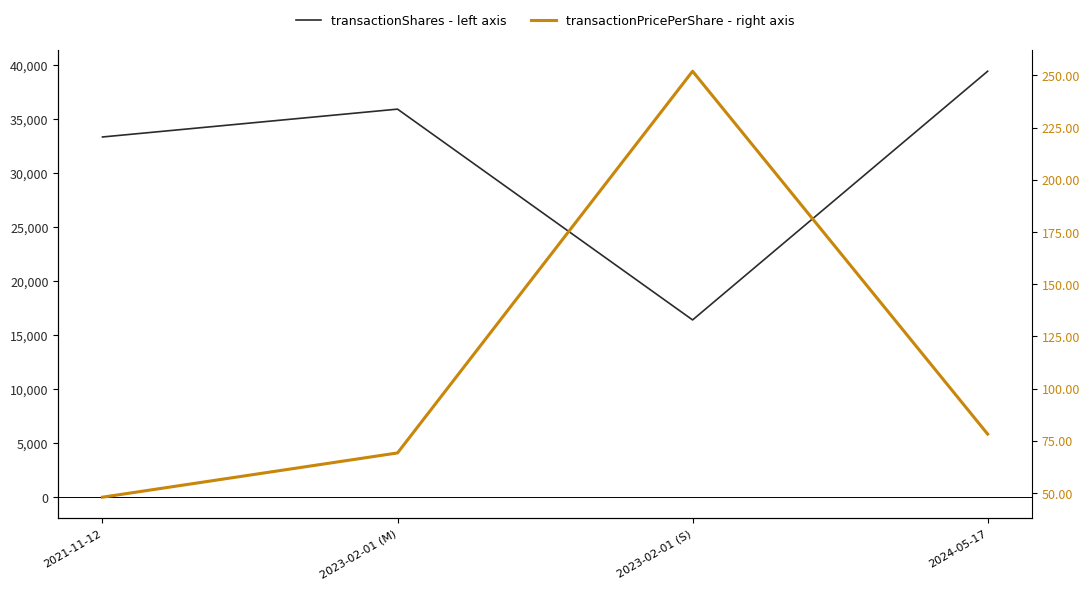

Where is transactionShares - left axis nearest to the value 27944?

2021-11-12